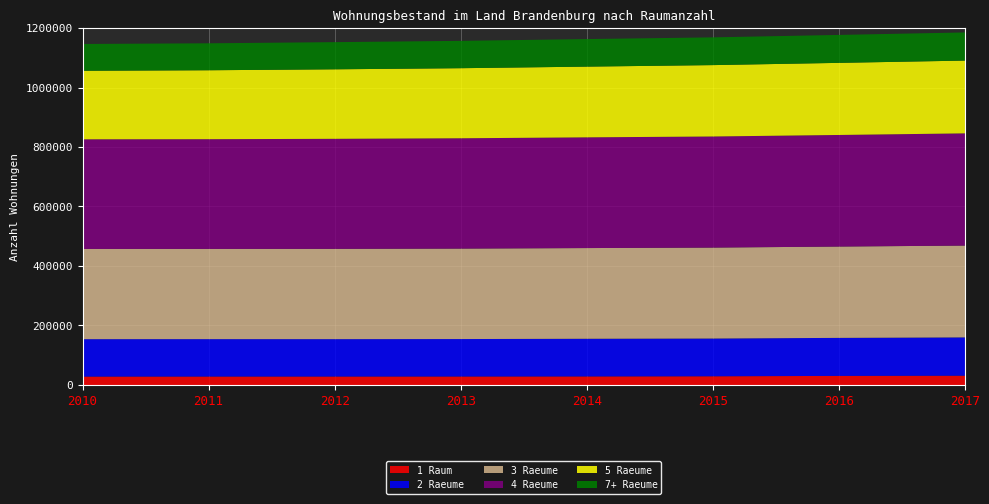

What is the difference between the second highest and second lowest values in the 3 Raeume series?

3694